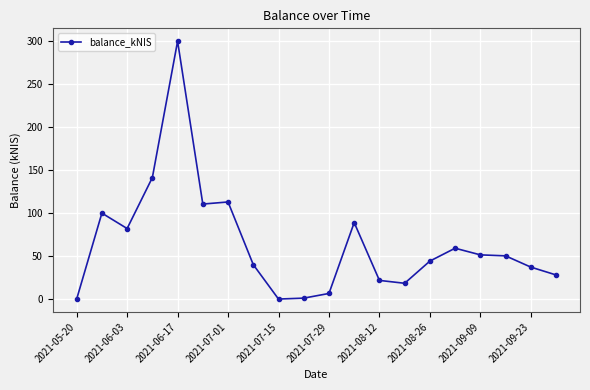

What is the value of the 6th point from the left?

110.3